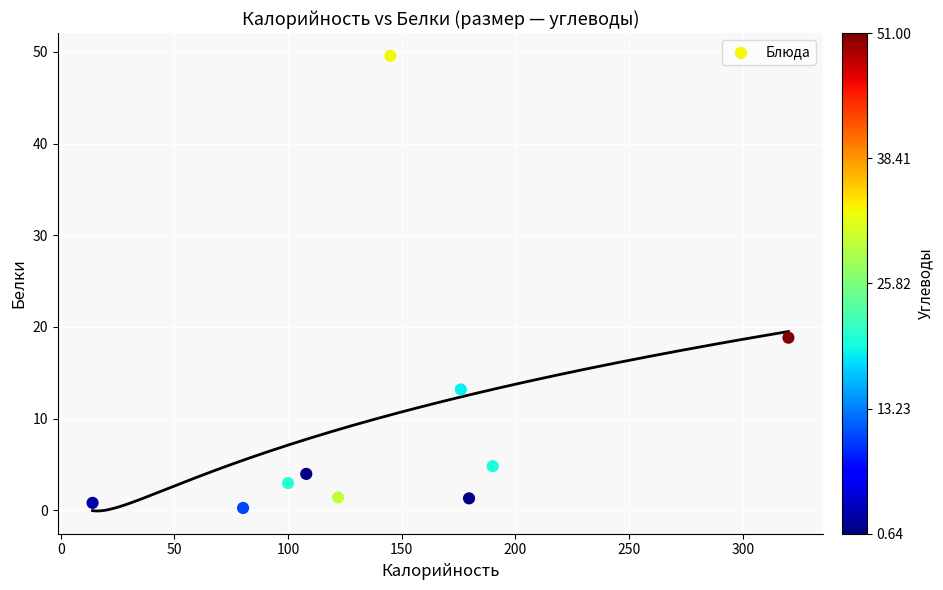

What is the average Y value?

9.7